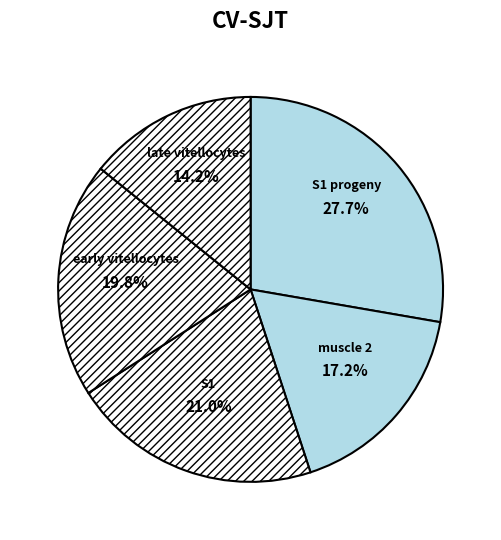

Does S1 progeny represent more than half of the total?

No